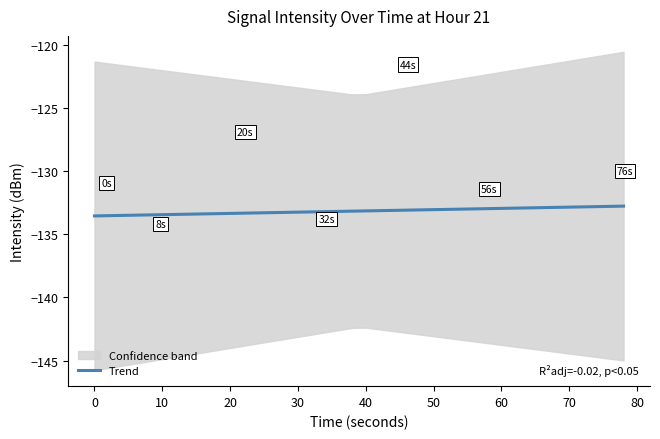

What is the highest value of the Trend series?

-132.8